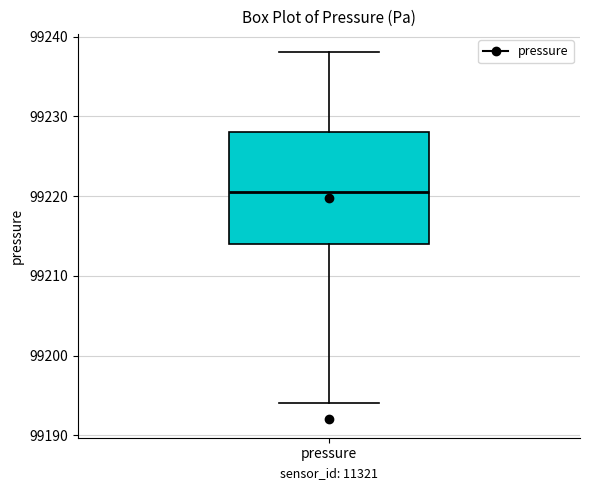

Where does the lower whisker of the box for pressure end on the y-axis? The values are not printed on the chart, so give them approximately, as read against the axis.

99194